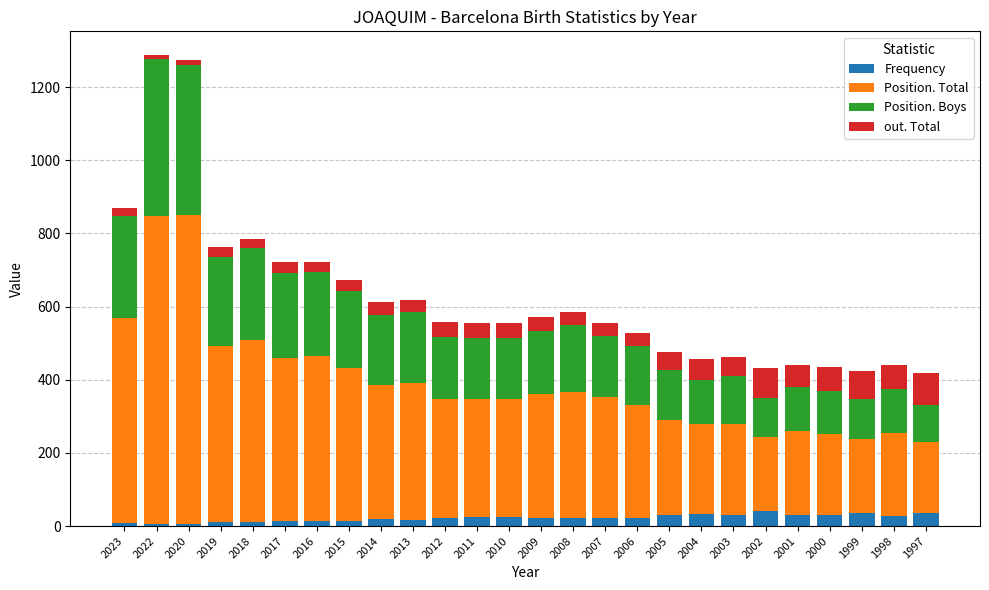

How many bars are there in total?

26